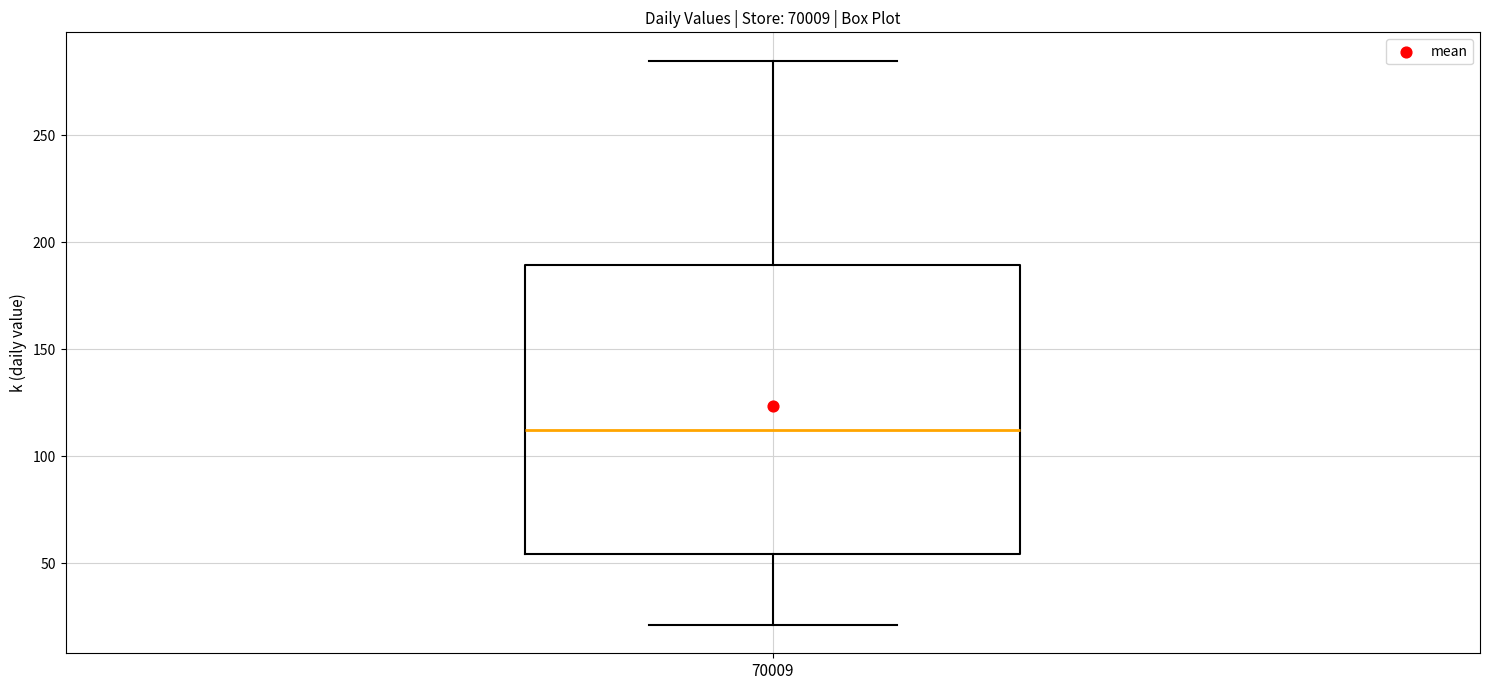

Transcribe this box plot: give where the median line is, the range the box spans, and where the two whiskers end, as read against the y-axis. The values are not printed on the chart, so give them approximately, as read against the axis.

median 110, box 55 to 190, whiskers 20 to 285